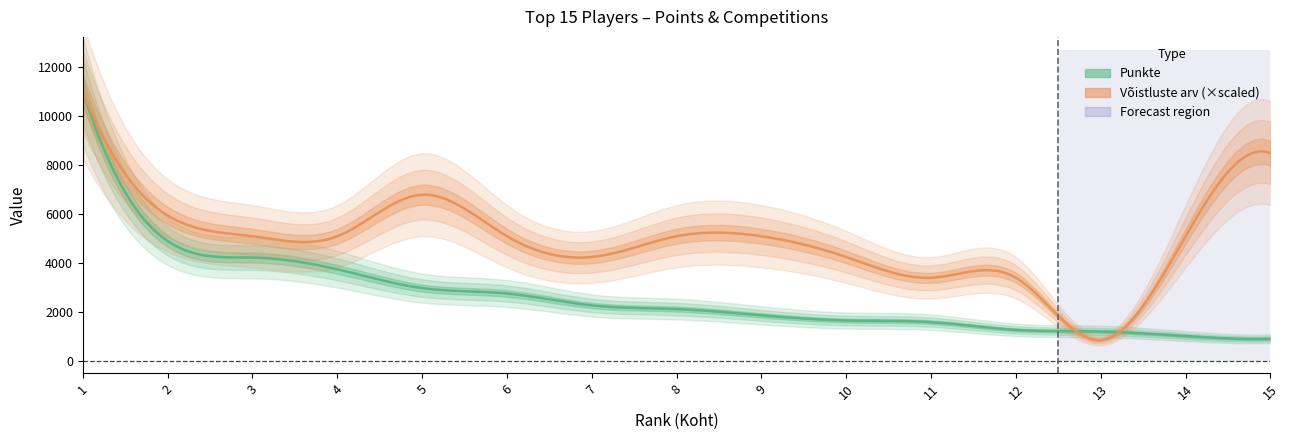

Does the chart have visible grid lines?

No